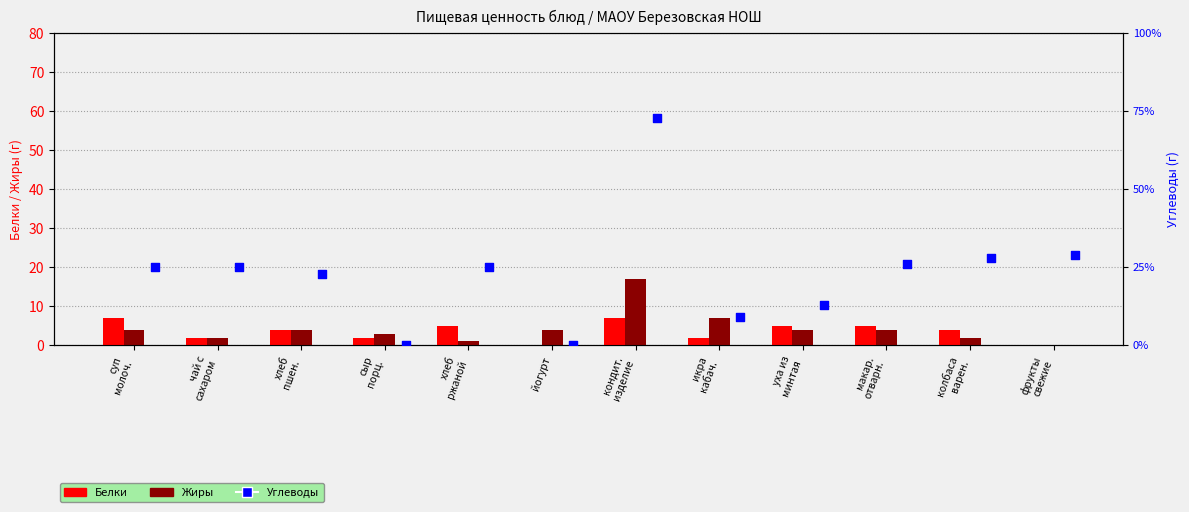

Which series contains the highest Y value?

Углеводы